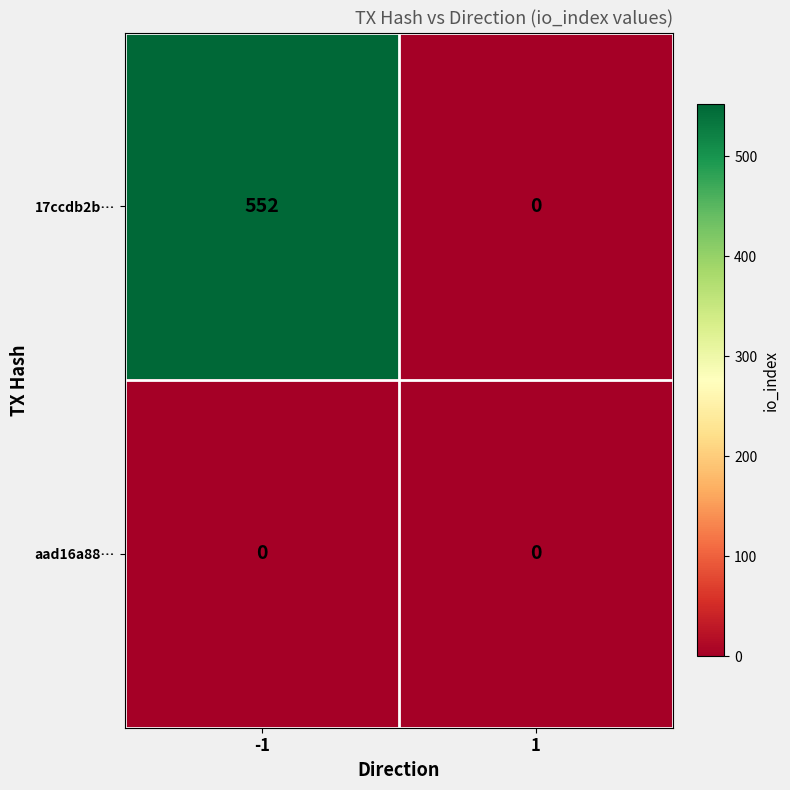

List the labels in order of 17ccdb2b… value, largest first.

-1, 1